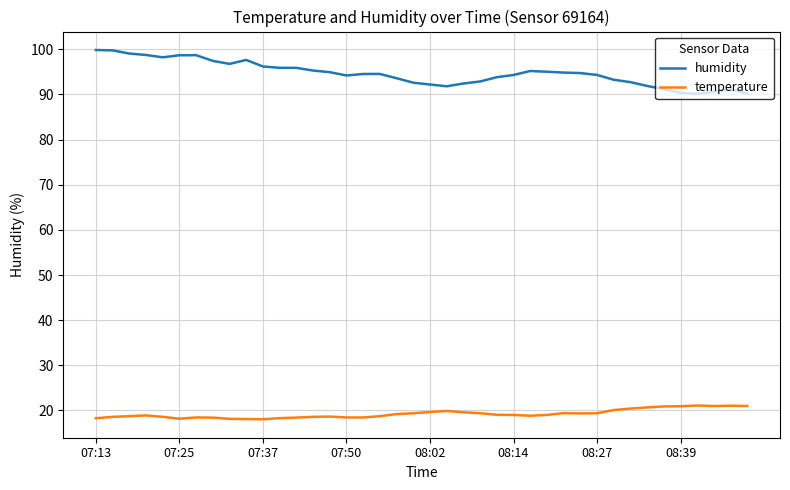

What is the difference between the maximum and minimum values in the temperature series?

3.0